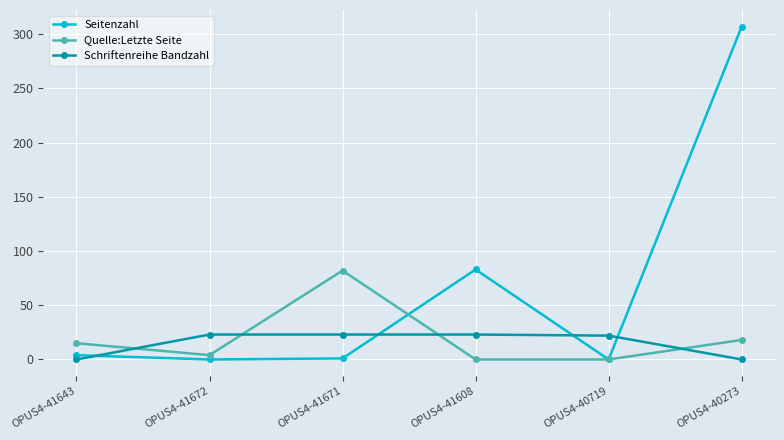

At how many categories does at least one series exceed 100?

1